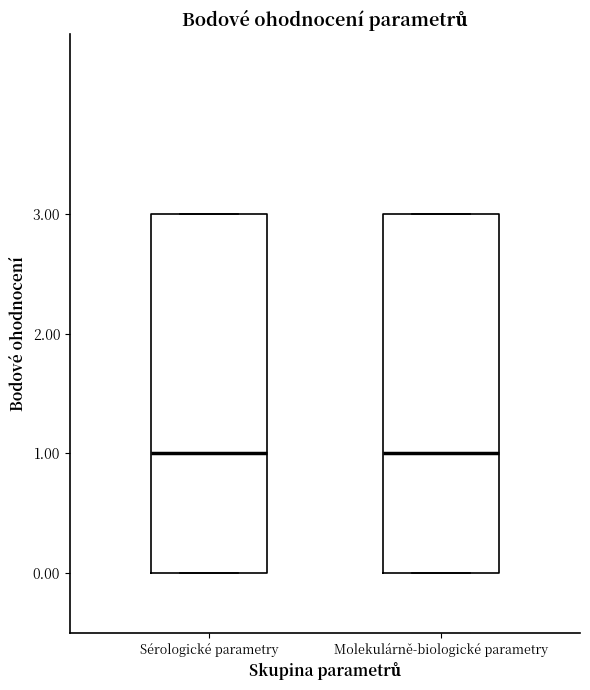

Reading left to right, read every box against the y-axis: the position of its median line, the range the box covers, and the ends of its whiskers. The values are not printed on the chart, so give them approximately, as read against the axis.

Sérologické parametry: median 1, box 0 to 3, whiskers 0 to 3
Molekulárně-biologické parametry: median 1, box 0 to 3, whiskers 0 to 3